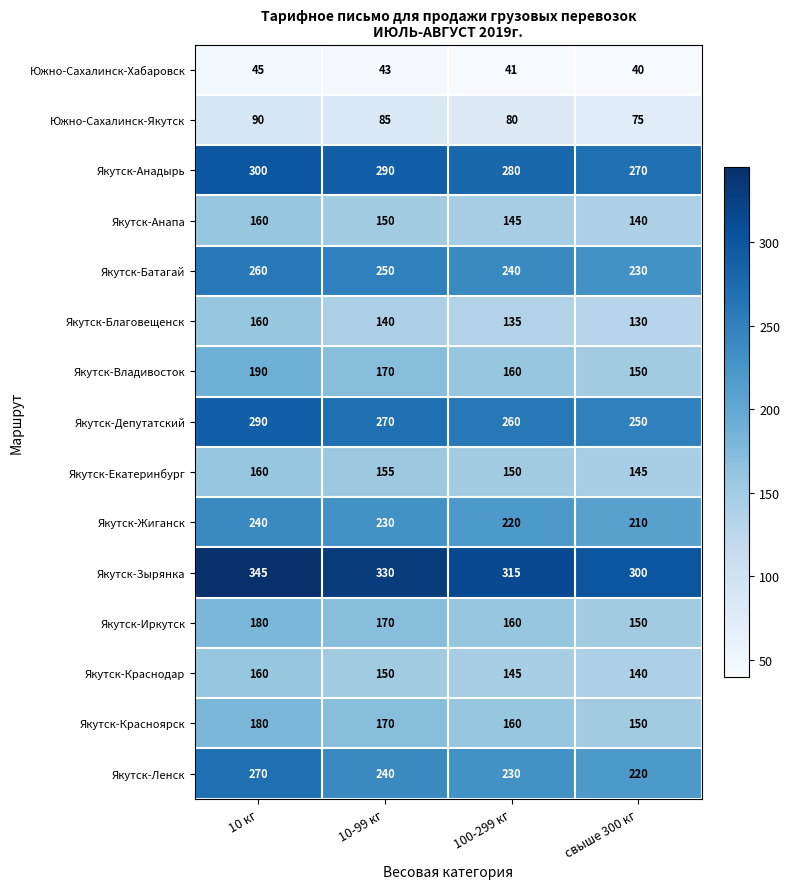

Which category has the highest value in the Южно-Сахалинск-Хабаровск series?

10 кг